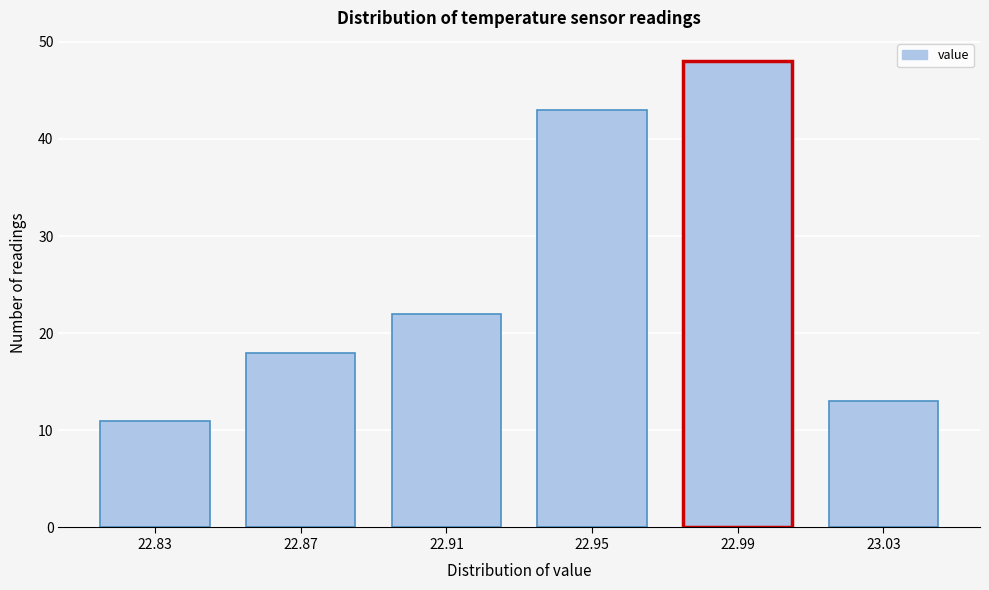

Reading left to right, list all the values displayed in this chart.

11	18	22	43	48	13